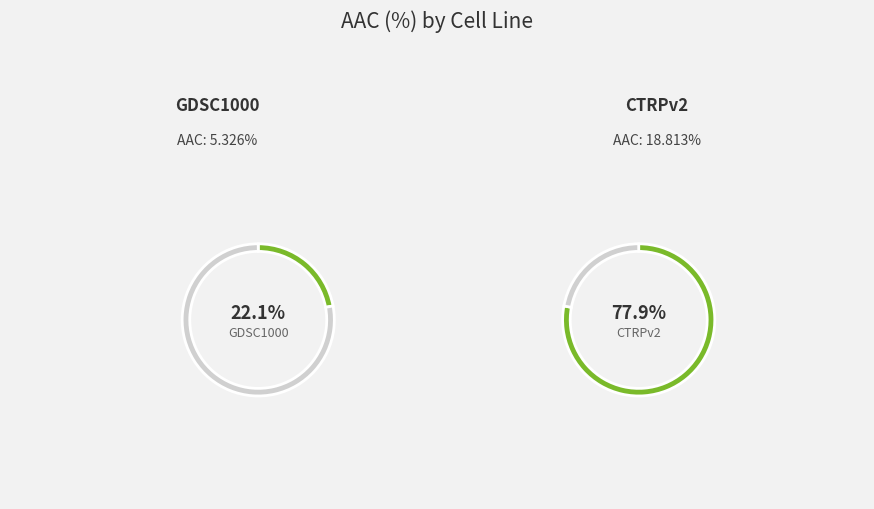

What percentage is the CTRPv2 slice, to the nearest percent?

78%